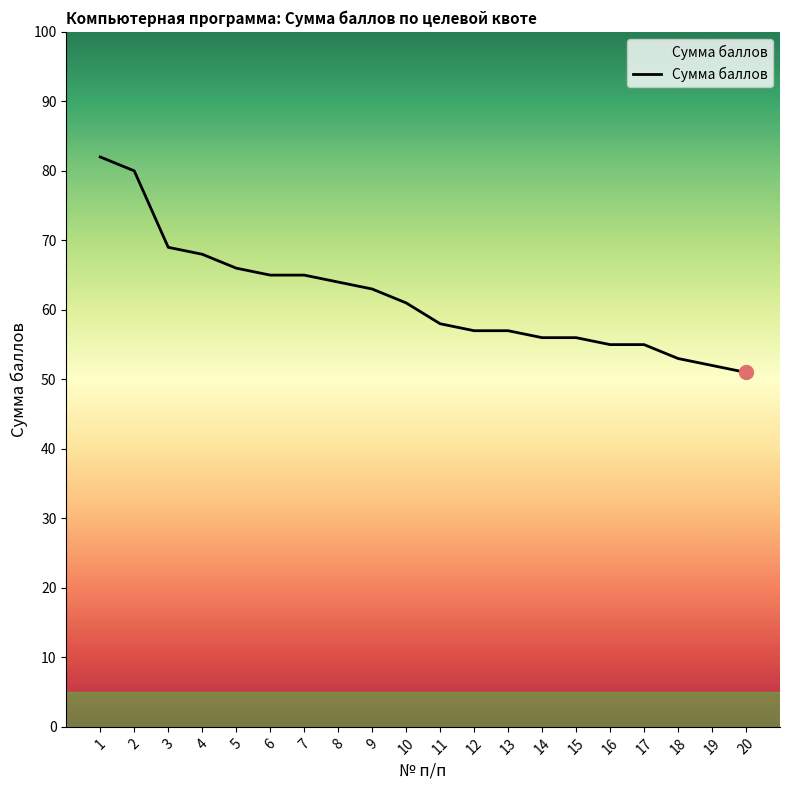

How many lines are shown in the chart?

1